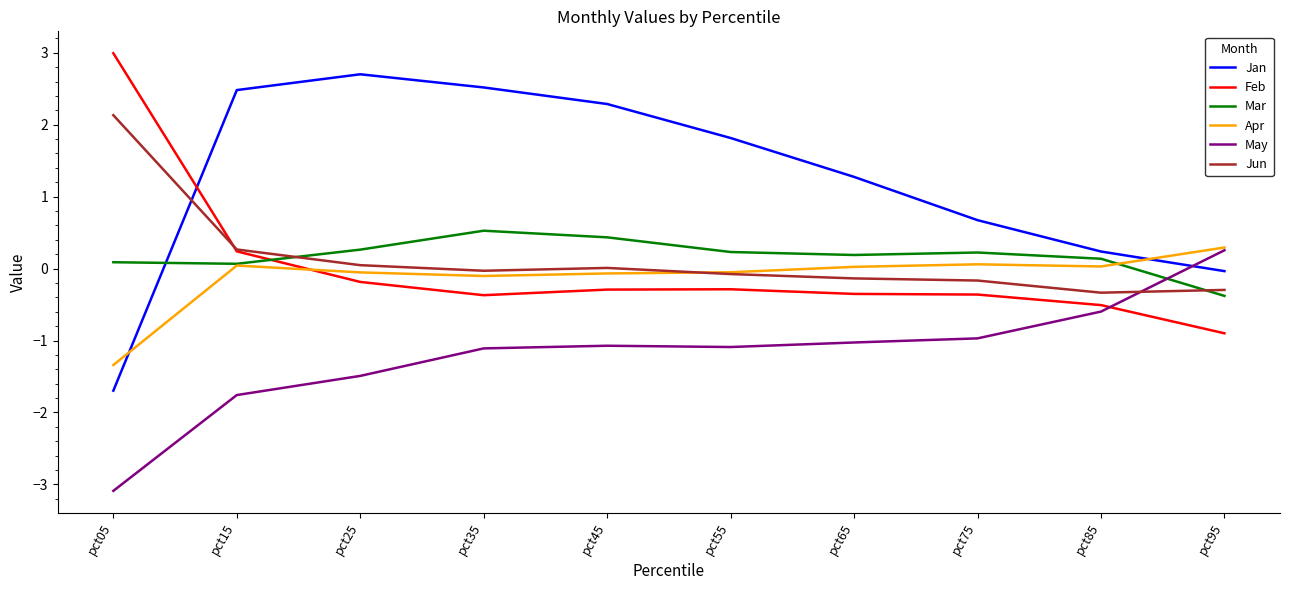

Where does the Jan series first go above 1?

pct15